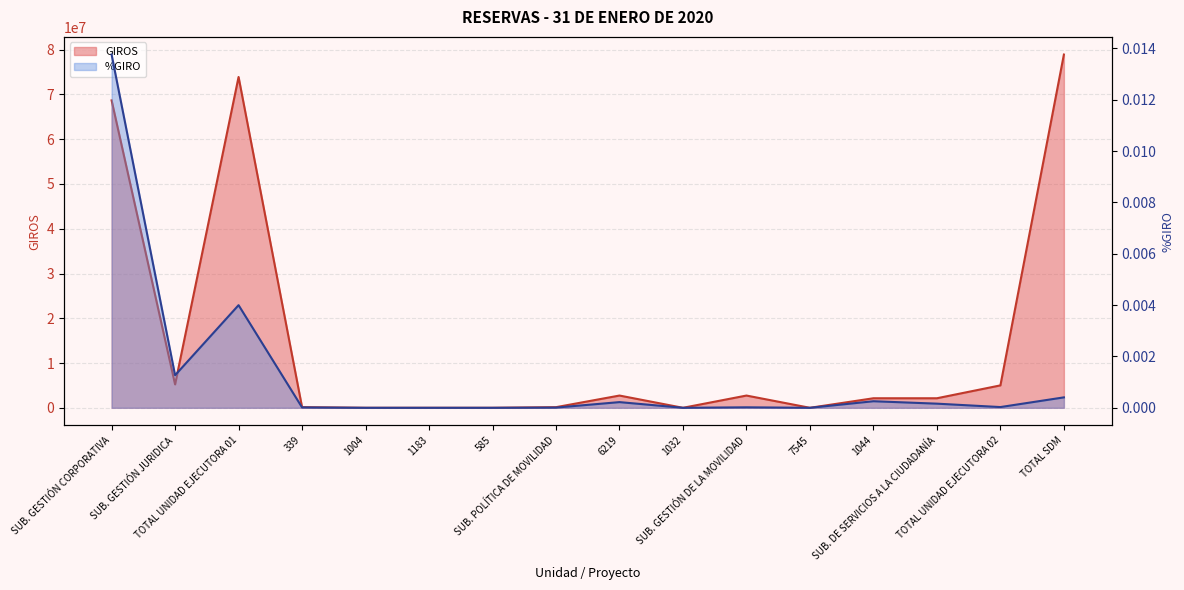

What is the average value of the GIROS series?

15110168.9